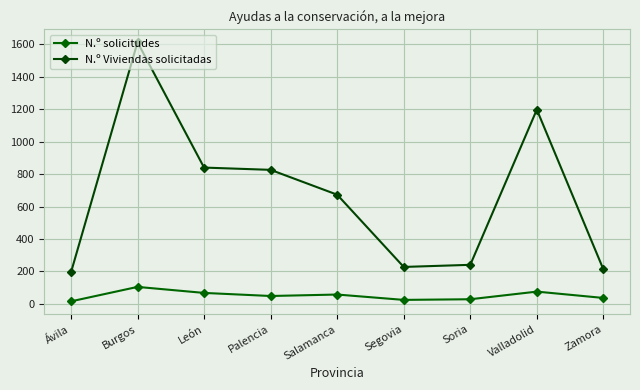

What is the minimum value shown in the chart?

16